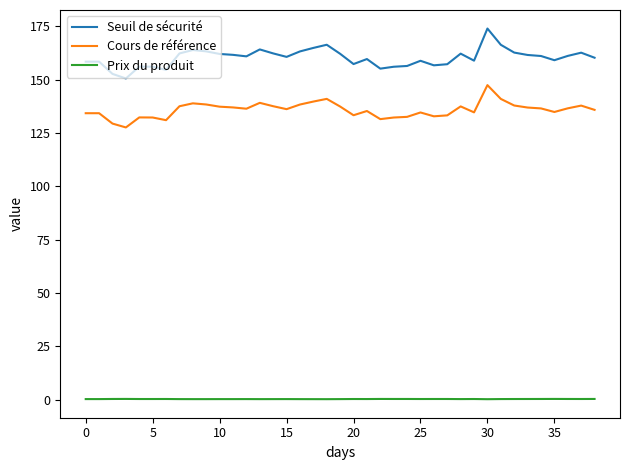

True or false: Prix du produit has more than 0 points higher than both neighbors.

True